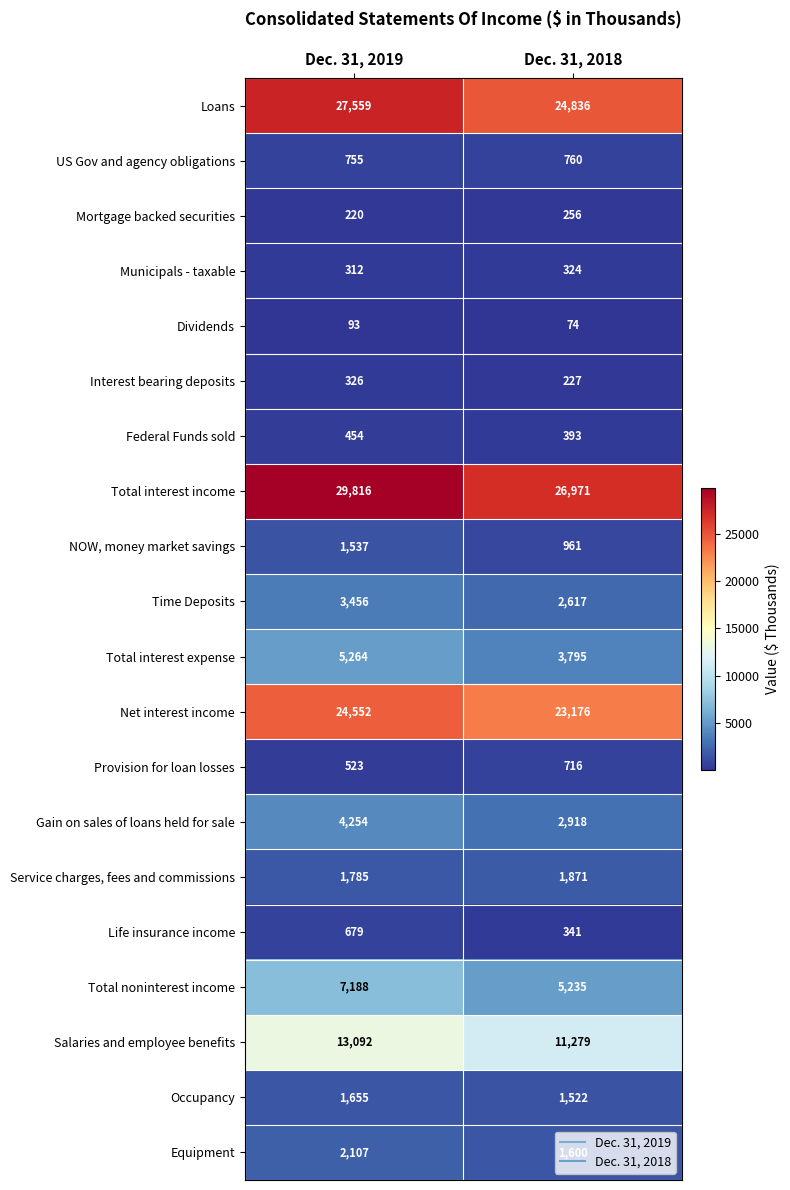

True or false: Provision for loan losses has a value of 1175 at Dec. 31, 2018.

False